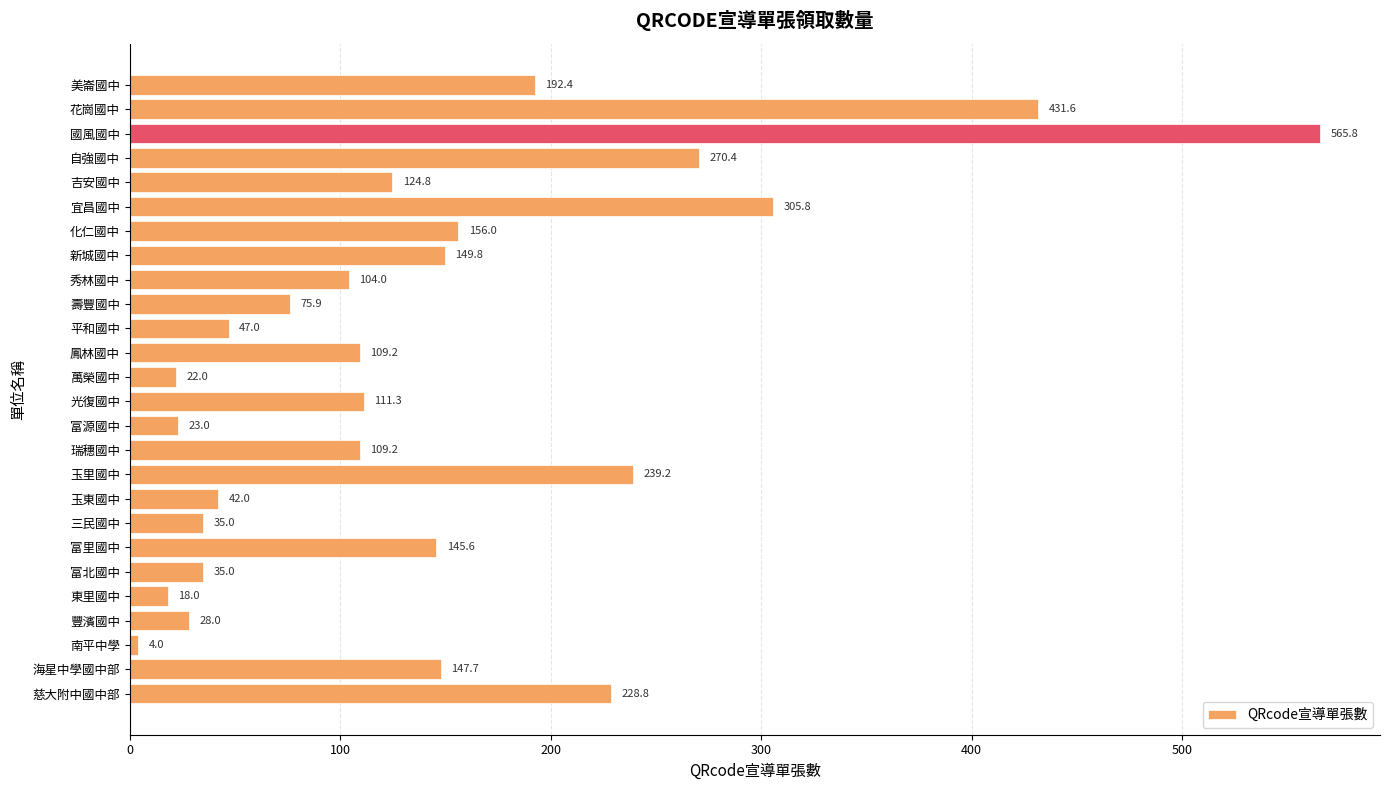

What is the label of the 6th bar from the bottom?

富北國中